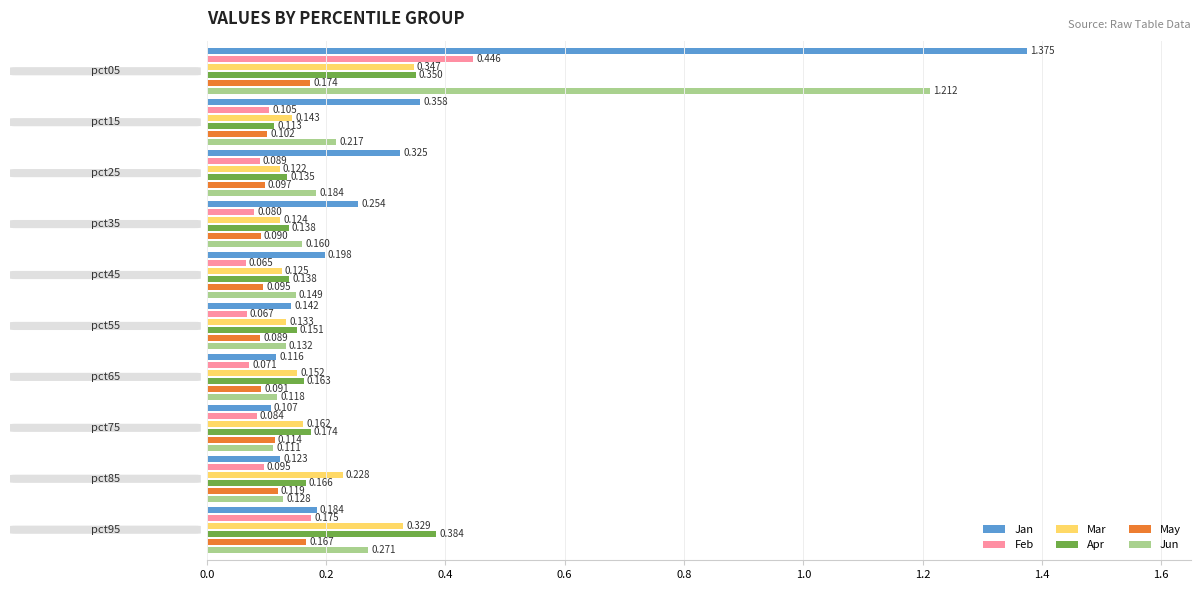

How many Apr values are between 0 and 1?

10